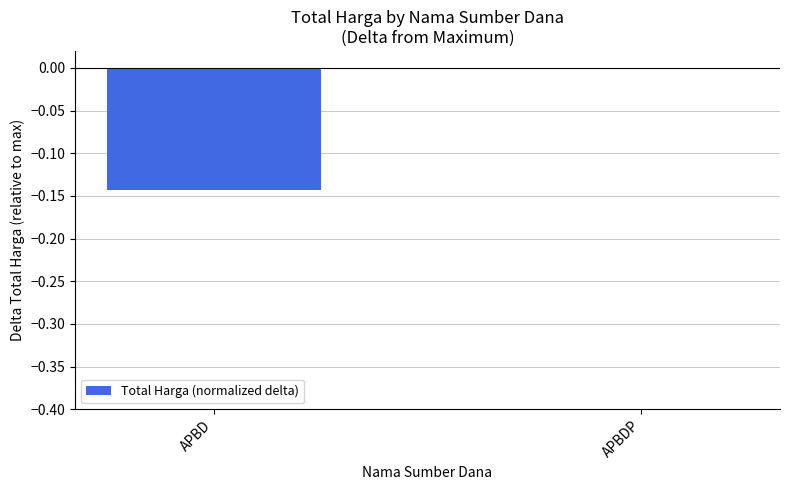

How many values are between 0 and 1?

1